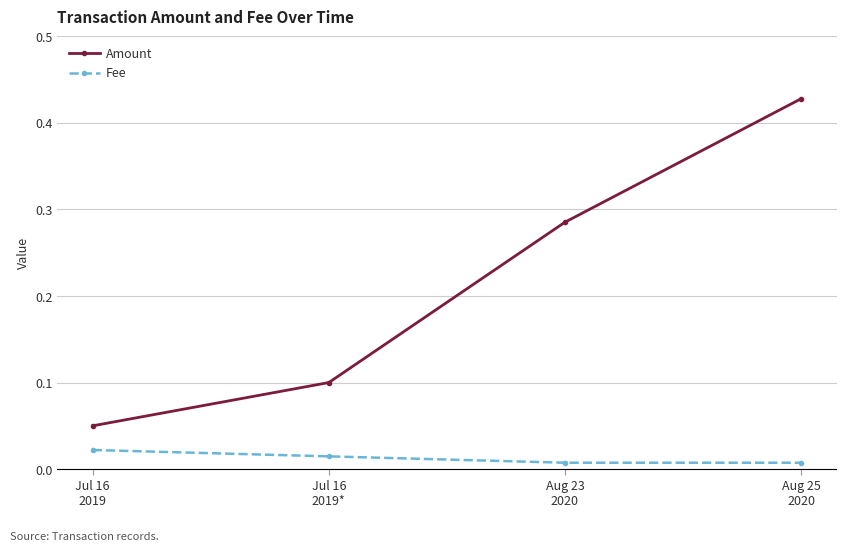

Rank the series by their average value, from highest to lowest.

Amount, Fee